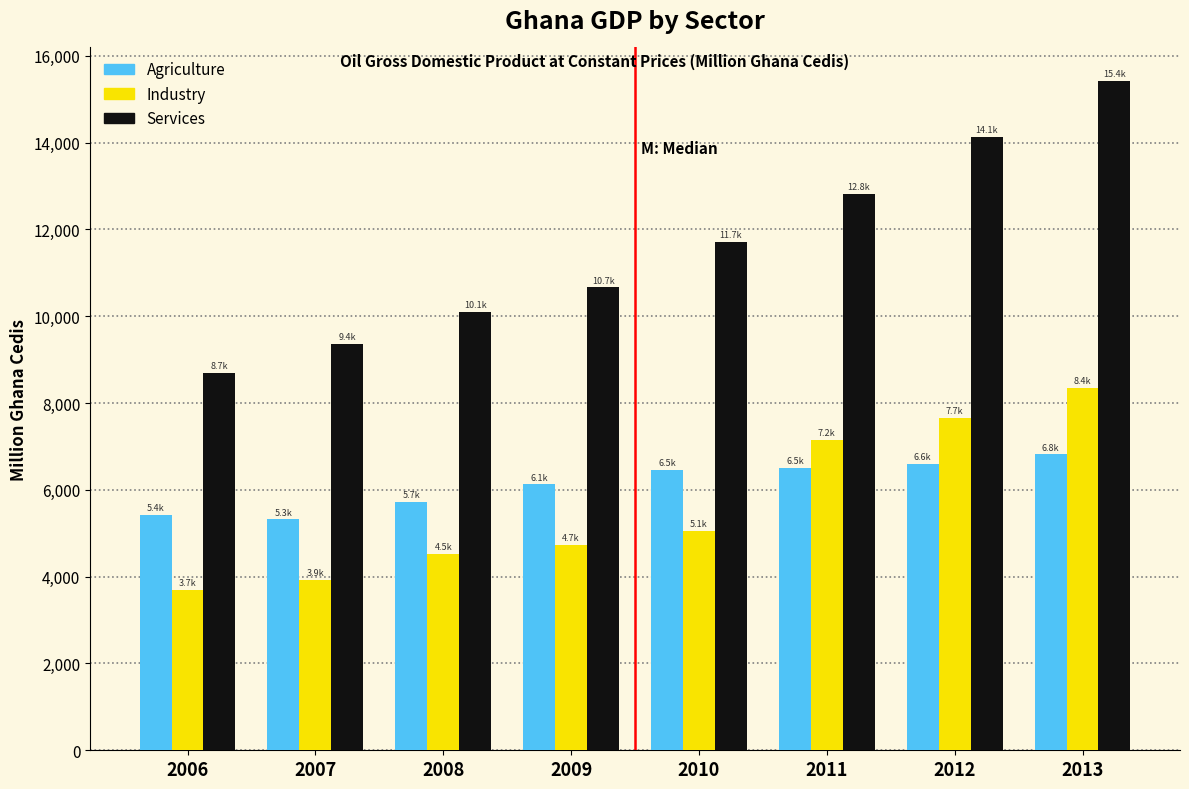

Is it true that Agriculture equals 6594.6 at 2012?

True